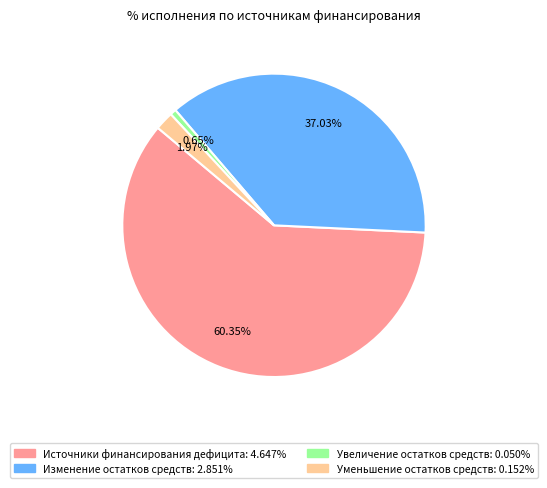

Is there any slice that represents more than half of the pie?

Yes